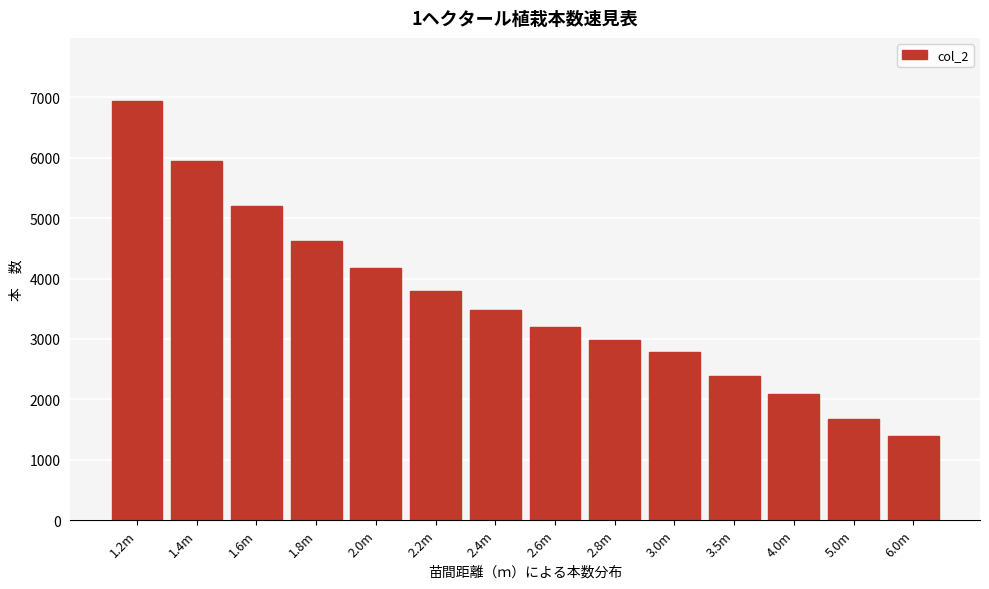

Reading left to right, list all the values displayed in this chart.

1.2m=6944	1.4m=5952	1.6m=5208	1.8m=4630	2.0m=4167	2.2m=3788	2.4m=3472	2.6m=3205	2.8m=2976	3.0m=2778	3.5m=2381	4.0m=2083	5.0m=1667	6.0m=1389